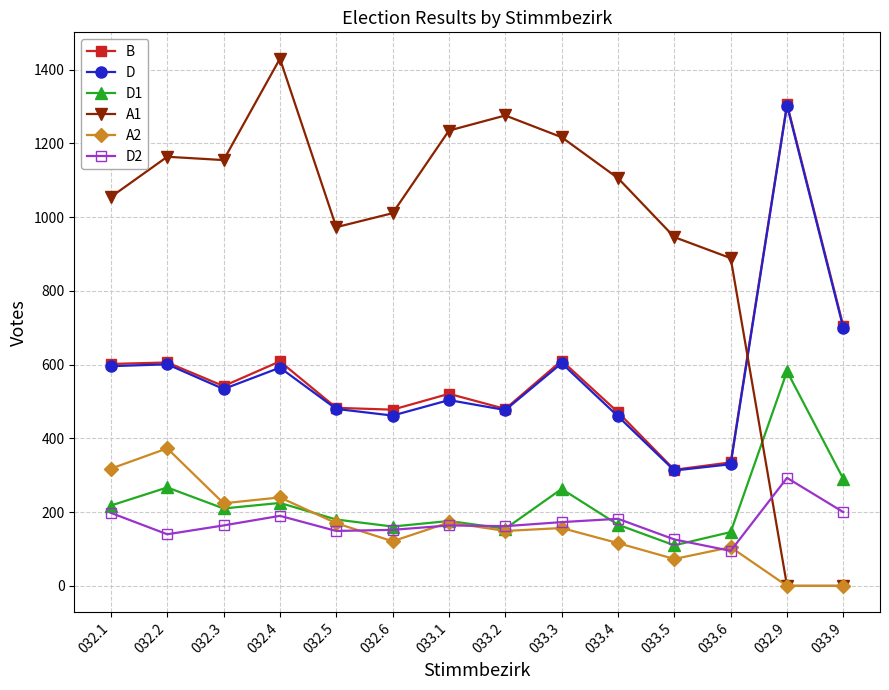

What is the lowest value of the D1 series?

110